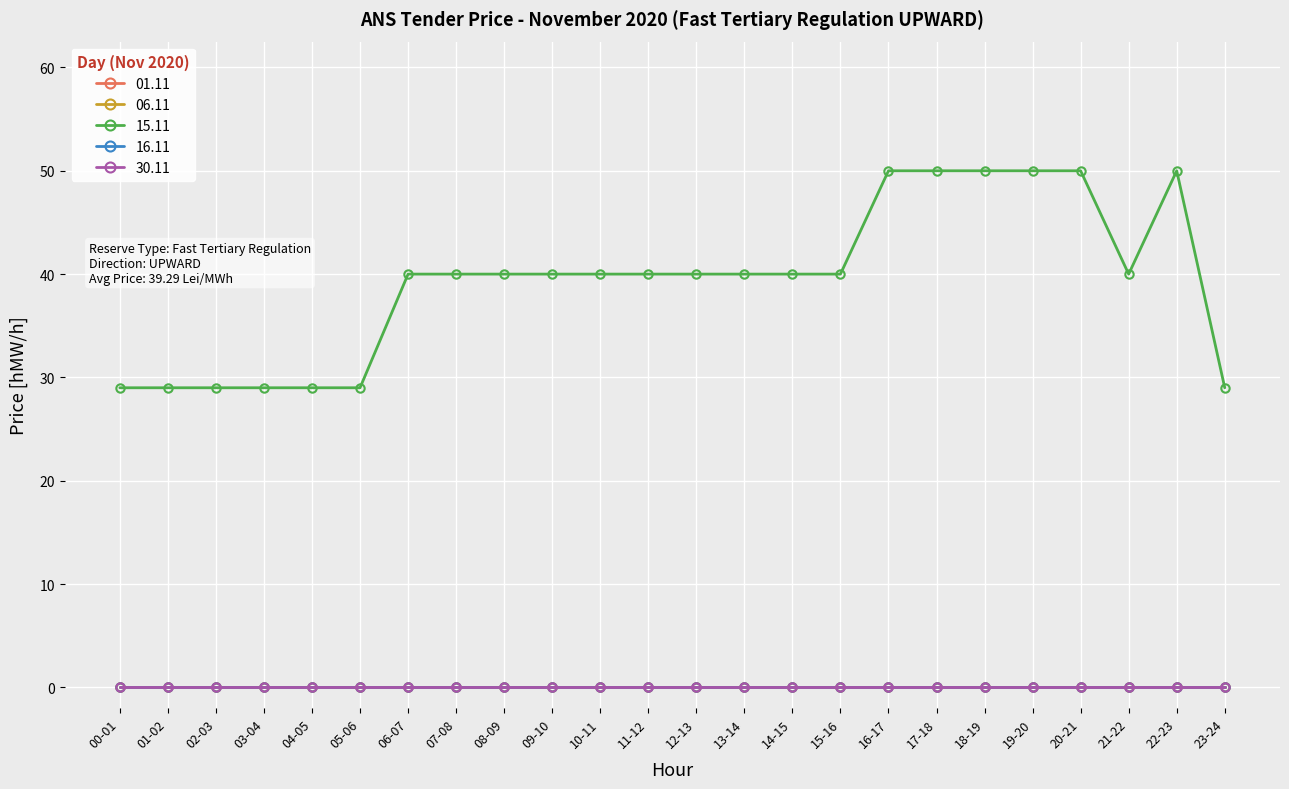

At which label is 06.11 closest to 0?

00-01